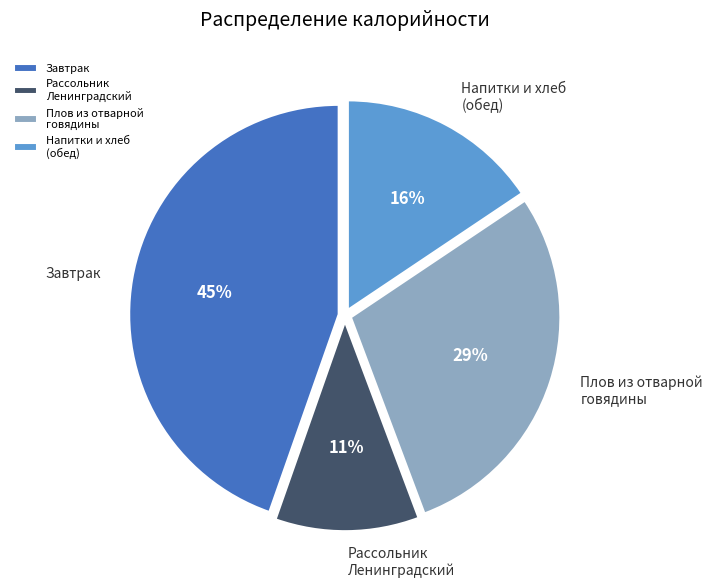

Which has a higher value, Плов из отварной говядины or Рассольник Ленинградский?

Плов из отварной говядины